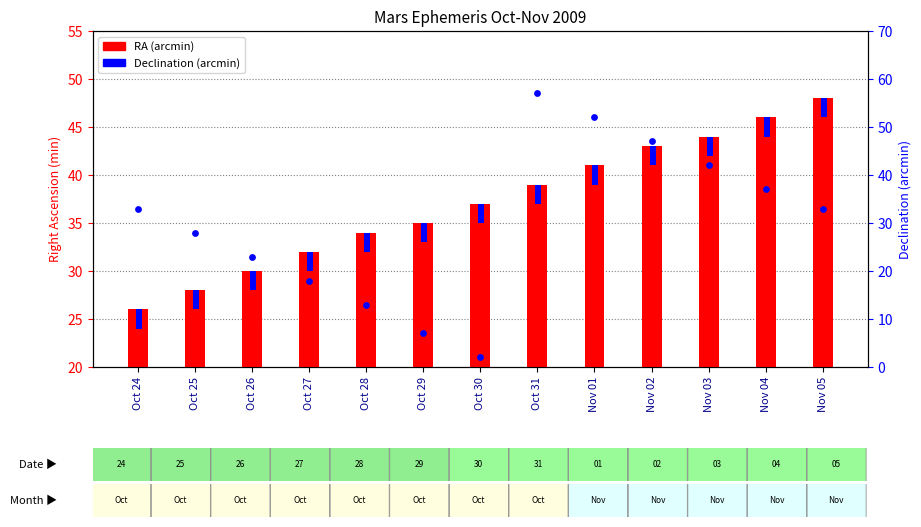

What is the total value across all series at Oct 25?

58